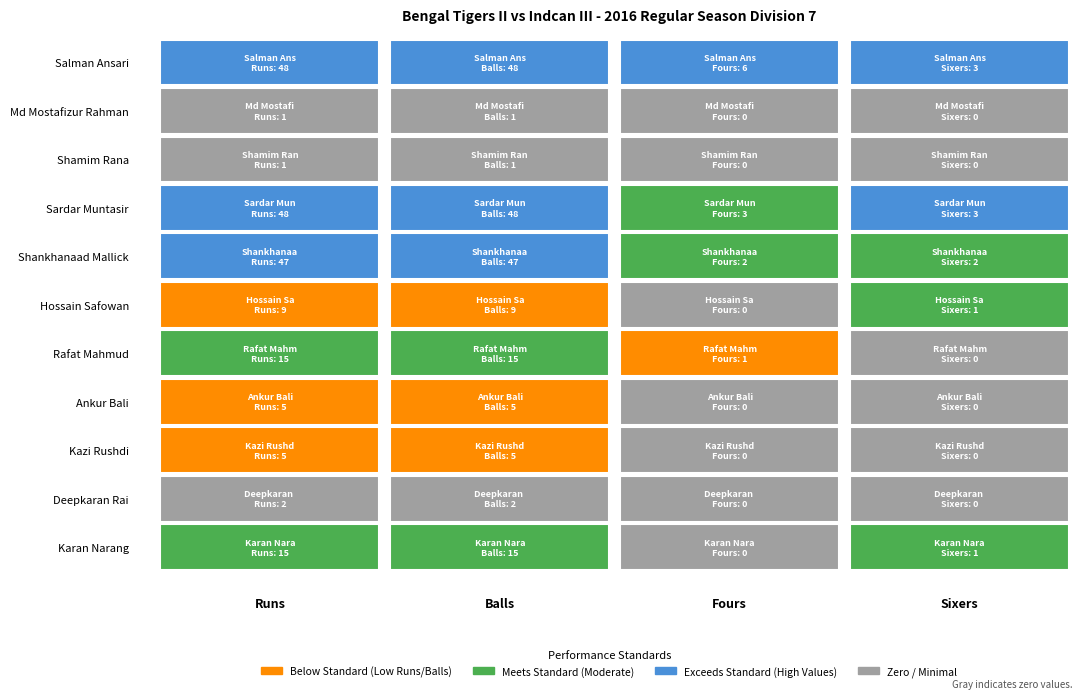

Reading left to right, list all the values displayed in this chart.

Salman Ansari: 0=48	1=48	2=6	3=3
Md Mostafizur Rahman: 0=1	1=1	2=0	3=0
Shamim Rana: 0=1	1=1	2=0	3=0
Sardar Muntasir: 0=48	1=48	2=3	3=3
Shankhanaad Mallick: 0=47	1=47	2=2	3=2
Hossain Safowan: 0=9	1=9	2=0	3=1
Rafat Mahmud: 0=15	1=15	2=1	3=0
Ankur Bali: 0=5	1=5	2=0	3=0
Kazi Rushdi: 0=5	1=5	2=0	3=0
Deepkaran Rai: 0=2	1=2	2=0	3=0
Karan Narang: 0=15	1=15	2=0	3=1